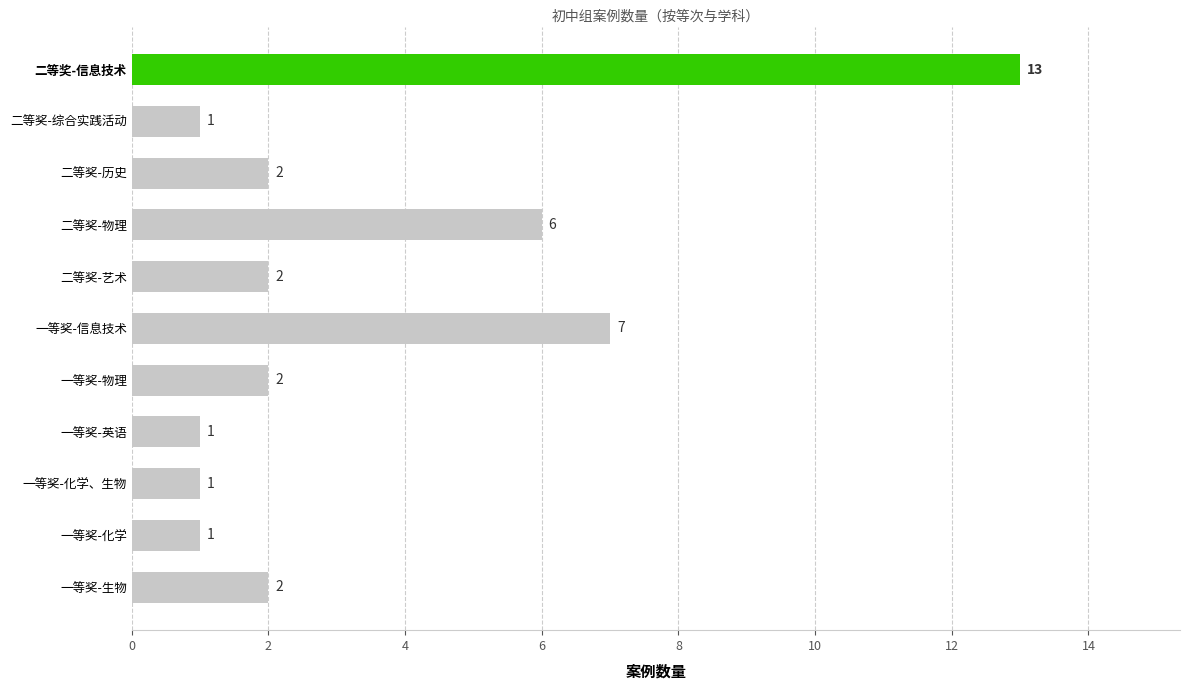

At which label is the value closest to 7?

一等奖-信息技术